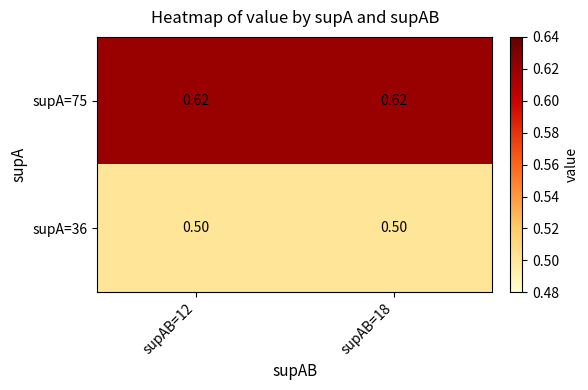

List the series in order of their peak value, lowest first.

supA=36, supA=75